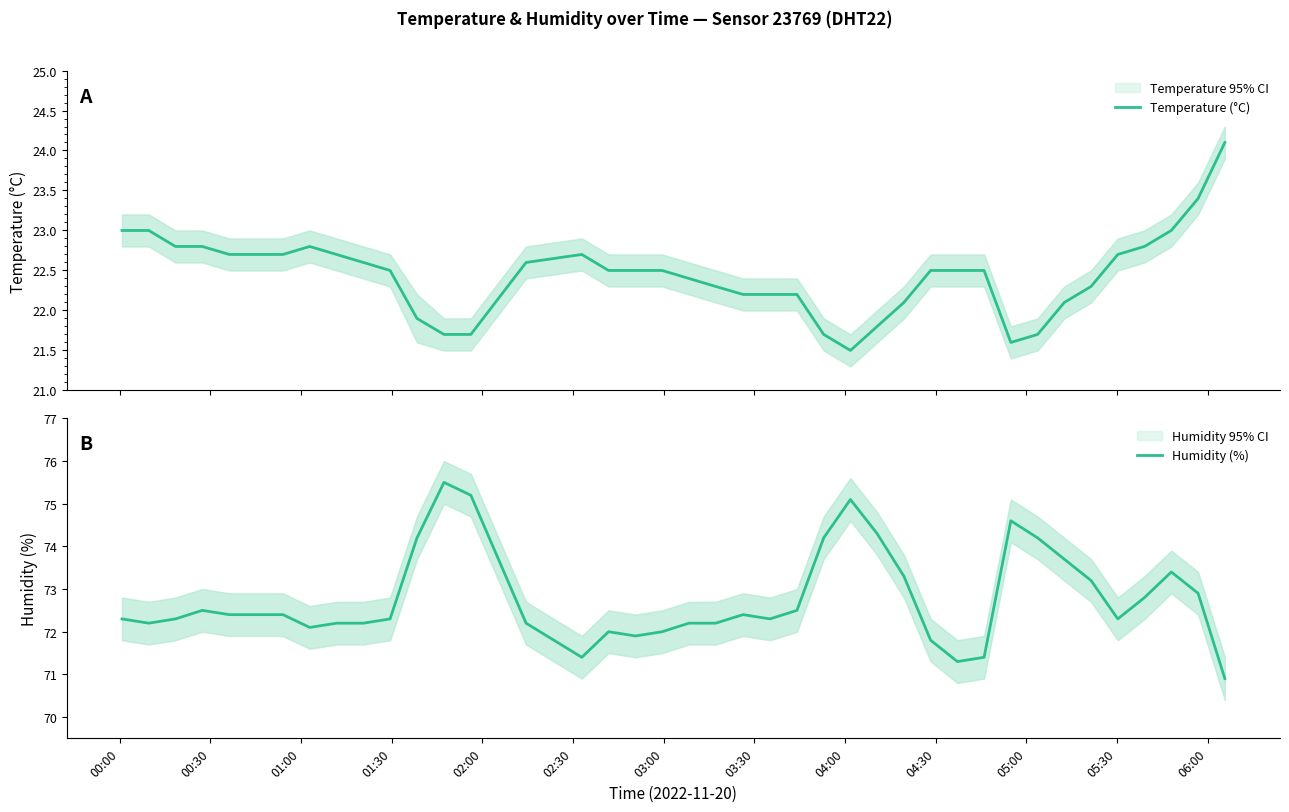

What are all the series names shown in the legend?

Temperature (°C), Humidity (%)